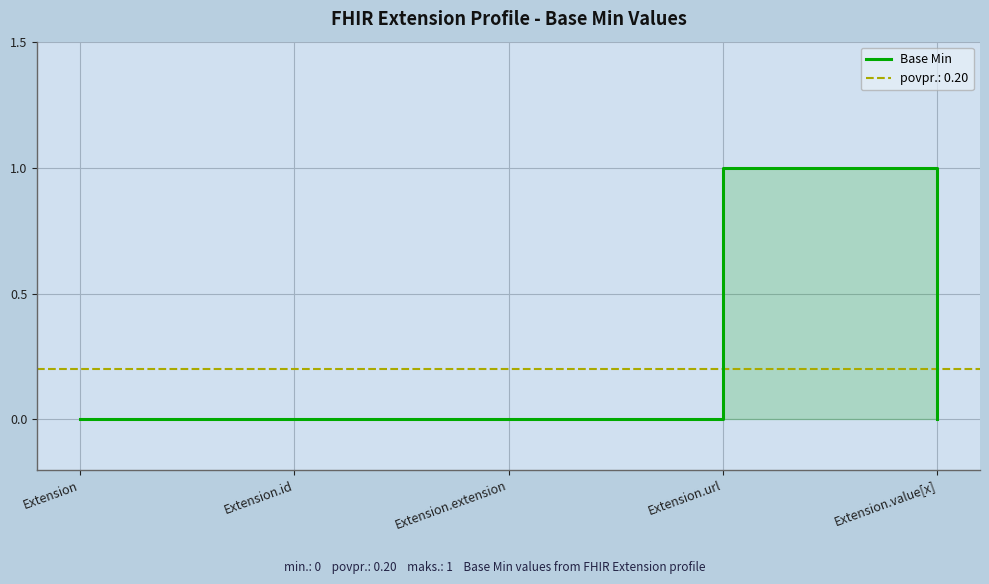

Is it true that the value at Extension.id is -1?

False